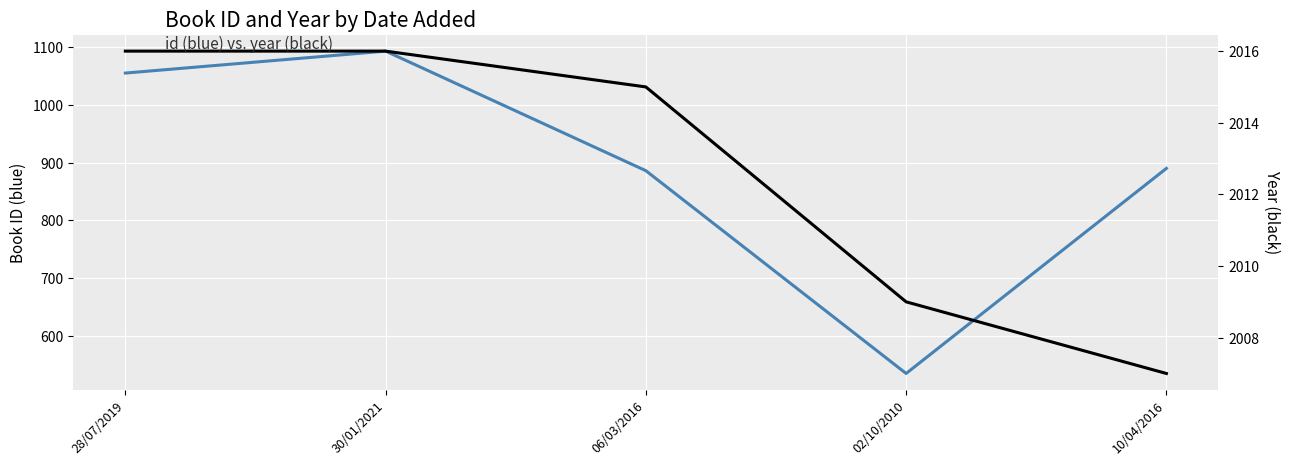

Reading right to left, transcribe all the data shown in this chart.

id: 10/04/2016=890	02/10/2010=535	06/03/2016=886	30/01/2021=1093	28/07/2019=1055
year: 10/04/2016=2007	02/10/2010=2009	06/03/2016=2015	30/01/2021=2016	28/07/2019=2016